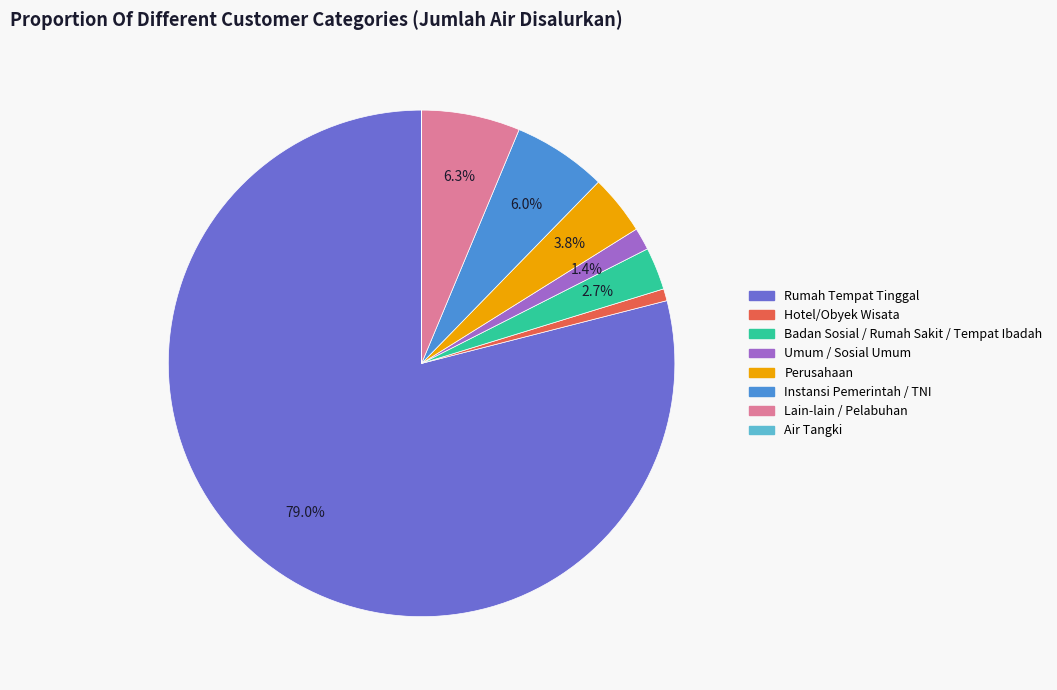

The Rumah Tempat Tinggal slice represents 79% of the pie. True or false?

True